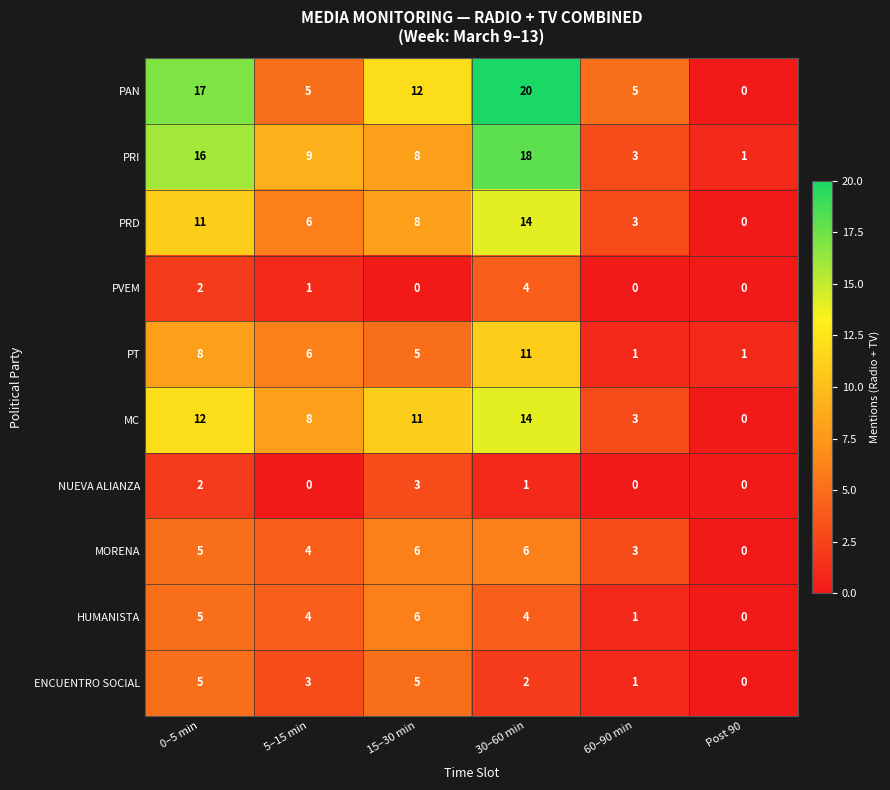

What is the difference between the maximum and minimum values in the HUMANISTA series?

6